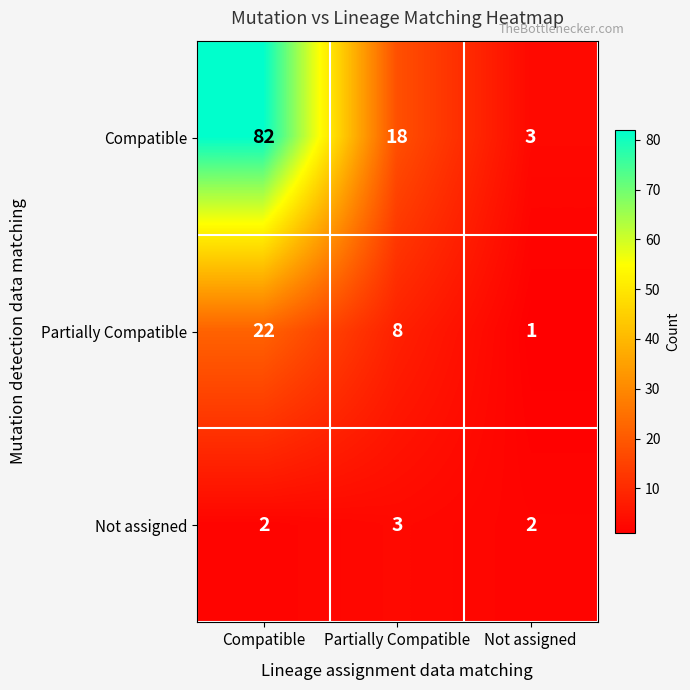

Reading left to right, list all the values displayed in this chart.

Compatible: Compatible=82	Partially Compatible=18	Not assigned=3
Partially Compatible: Compatible=22	Partially Compatible=8	Not assigned=1
Not assigned: Compatible=2	Partially Compatible=3	Not assigned=2